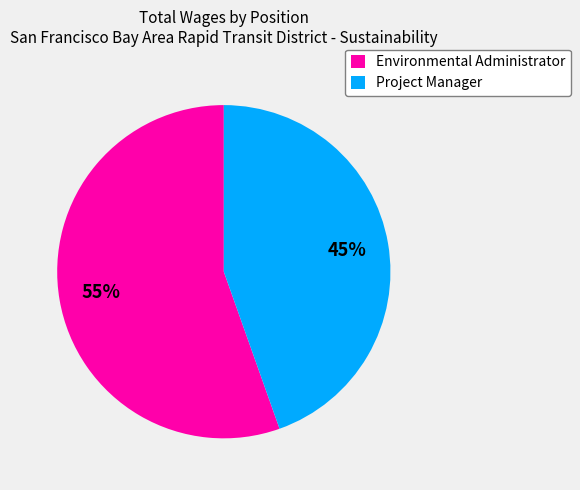

To the nearest percent, what percentage of the pie is Environmental Administrator?

55%